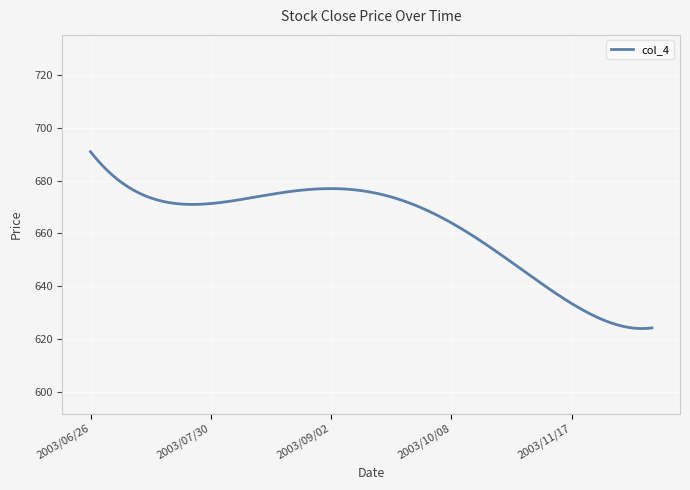

What is the greatest value displayed?

690.9